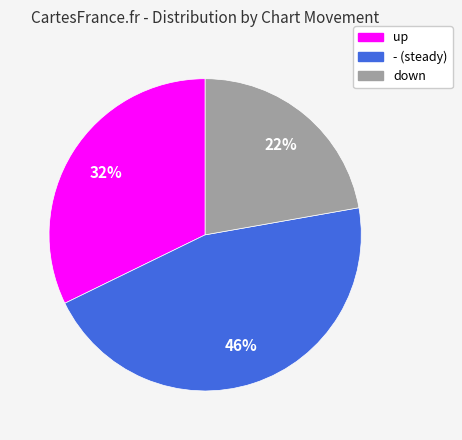

Which has a higher value, - or down?

-